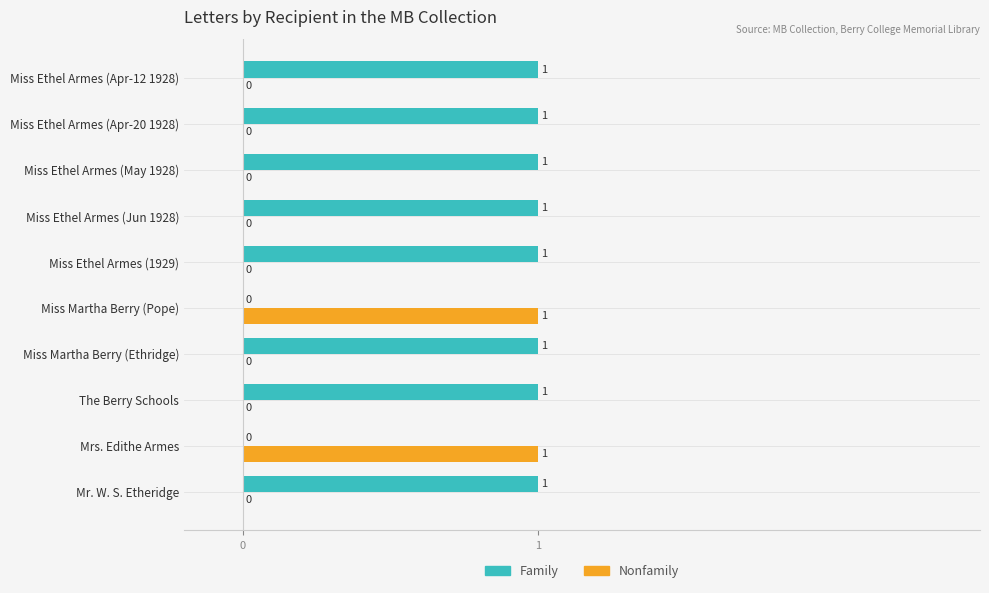

How many series are shown in this chart?

2